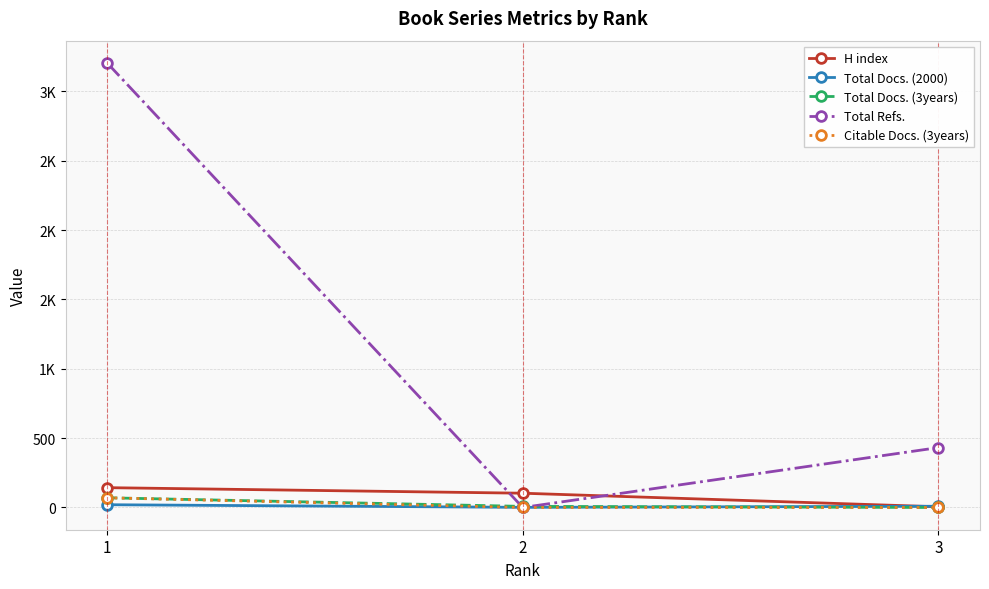

The Total Refs. series shows -1555 at 2. True or false?

False